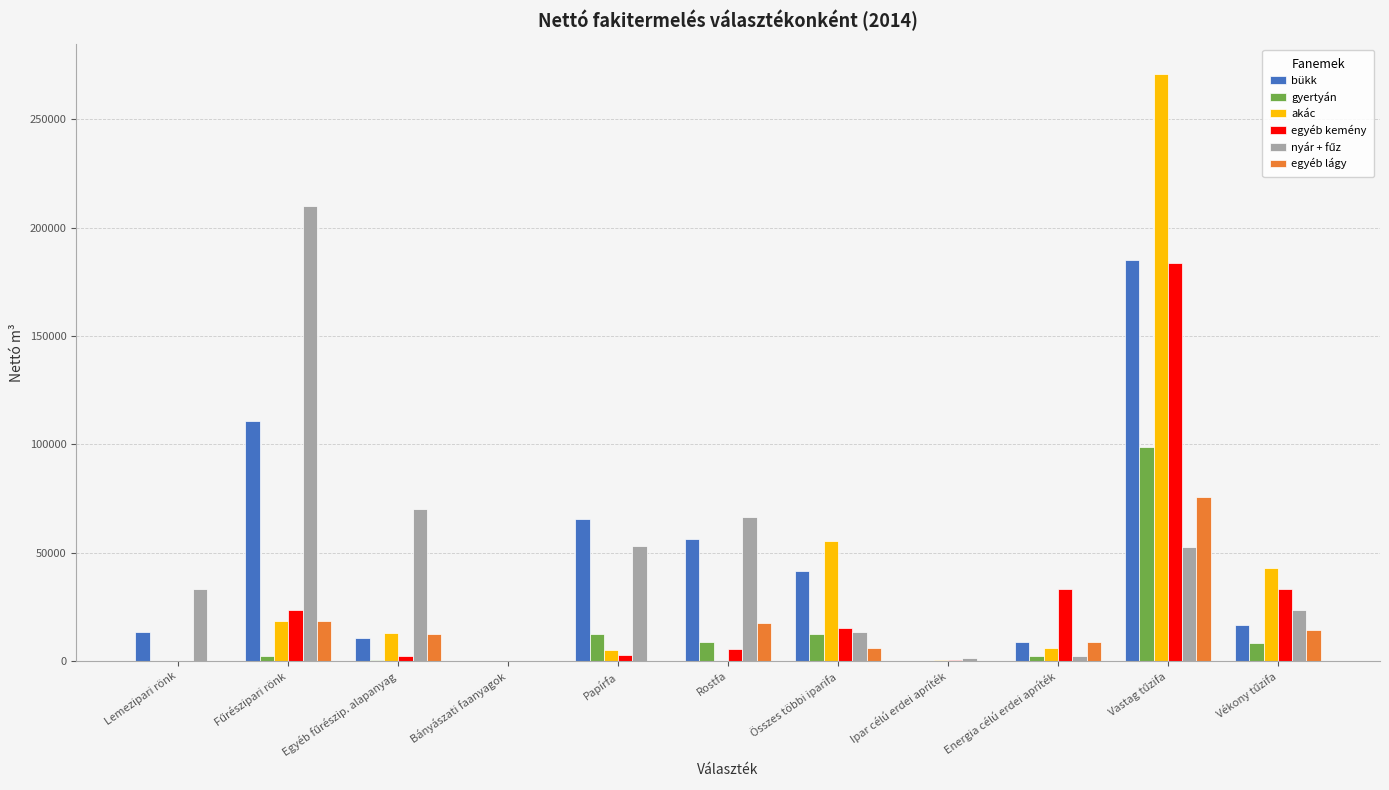

Is the value of egyéb kemény at Papírfa greater than the value of bükk at Energia célú erdei apríték?

No